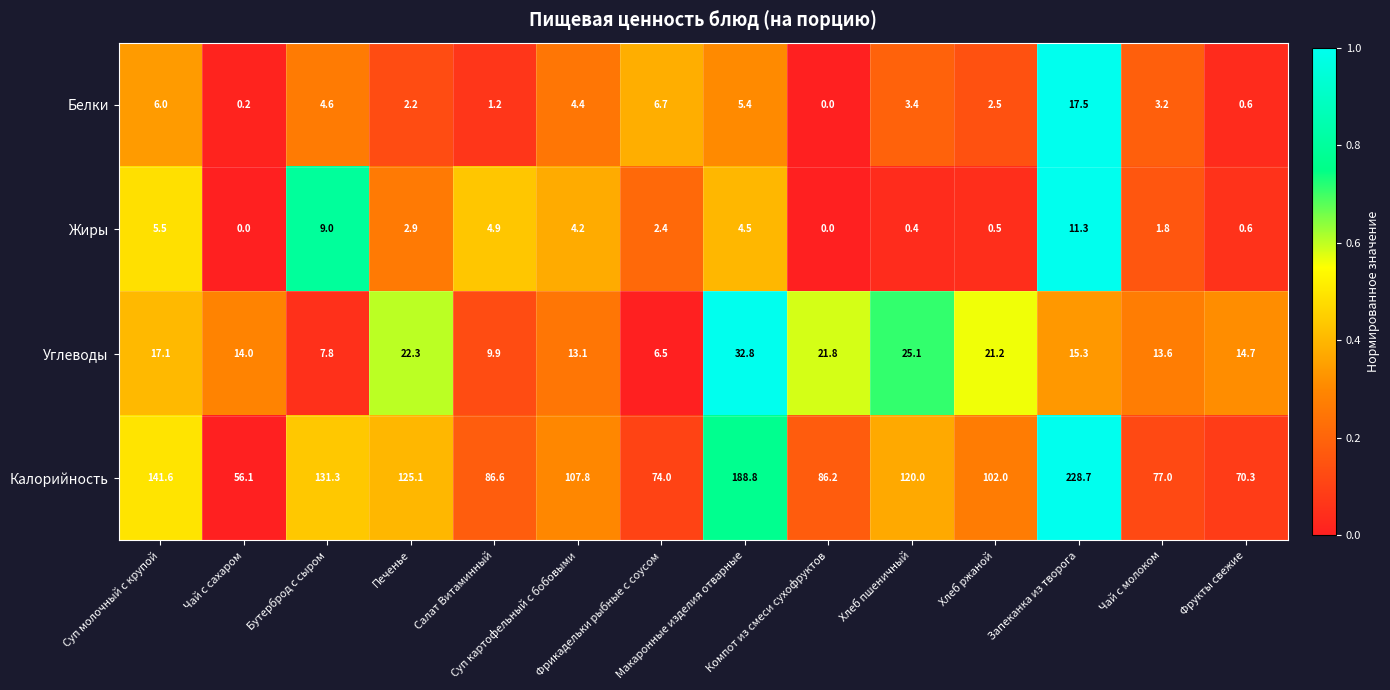

Which series has the largest range (max minus min)?

Калорийность